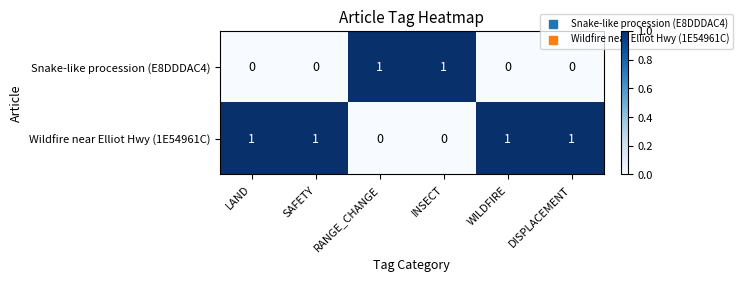

At how many categories does at least one series exceed 0?

6